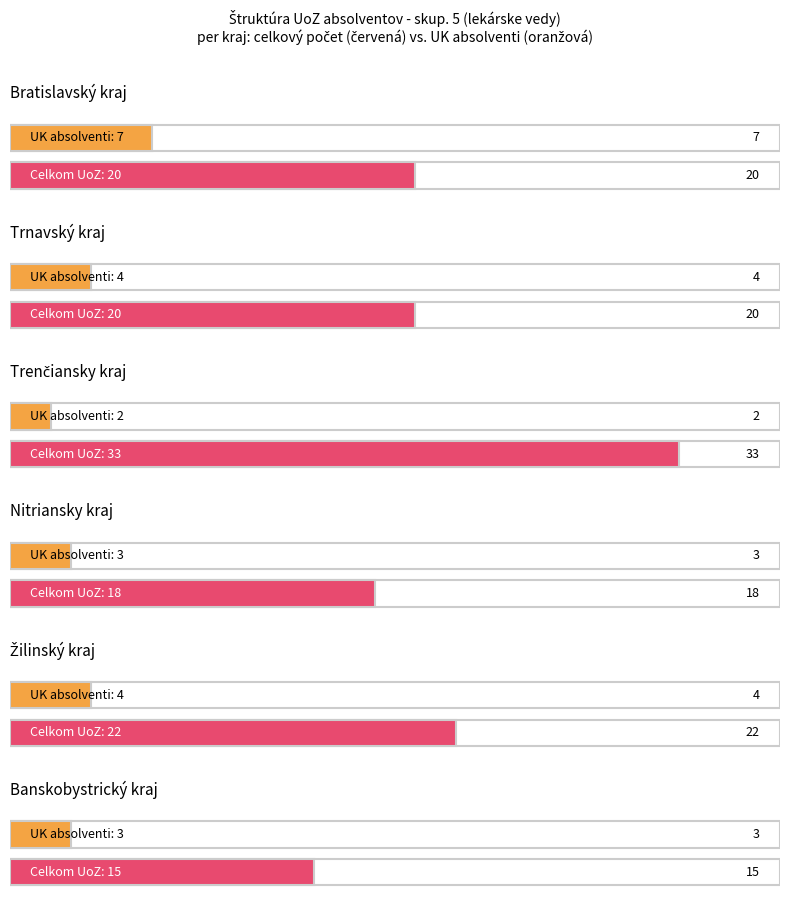

Rank the series by their maximum value, from lowest to highest.

Banskobystrický kraj, Nitriansky kraj, Bratislavský kraj, Trnavský kraj, Žilinský kraj, Trenčiansky kraj